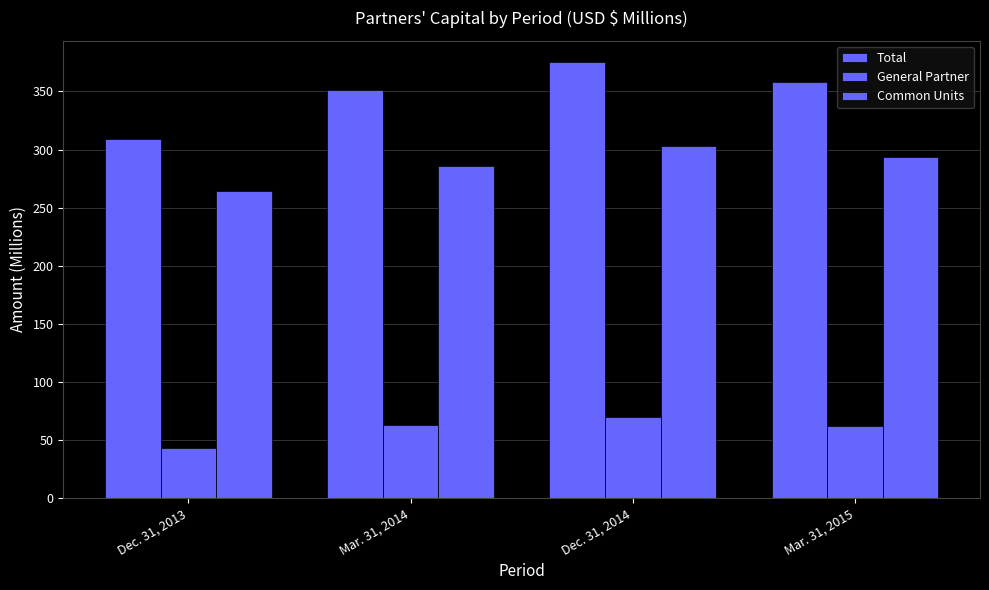

Are the bars horizontal?

No